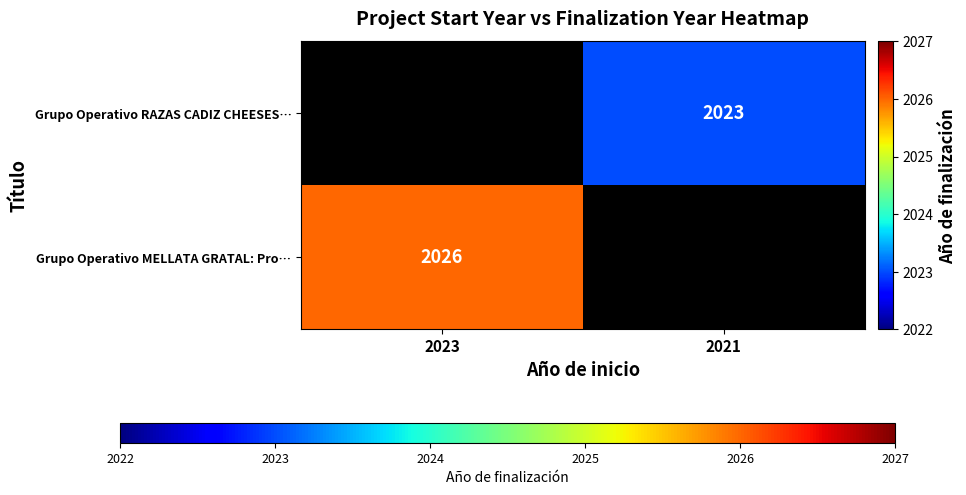

What is the smallest value displayed?

2023.0